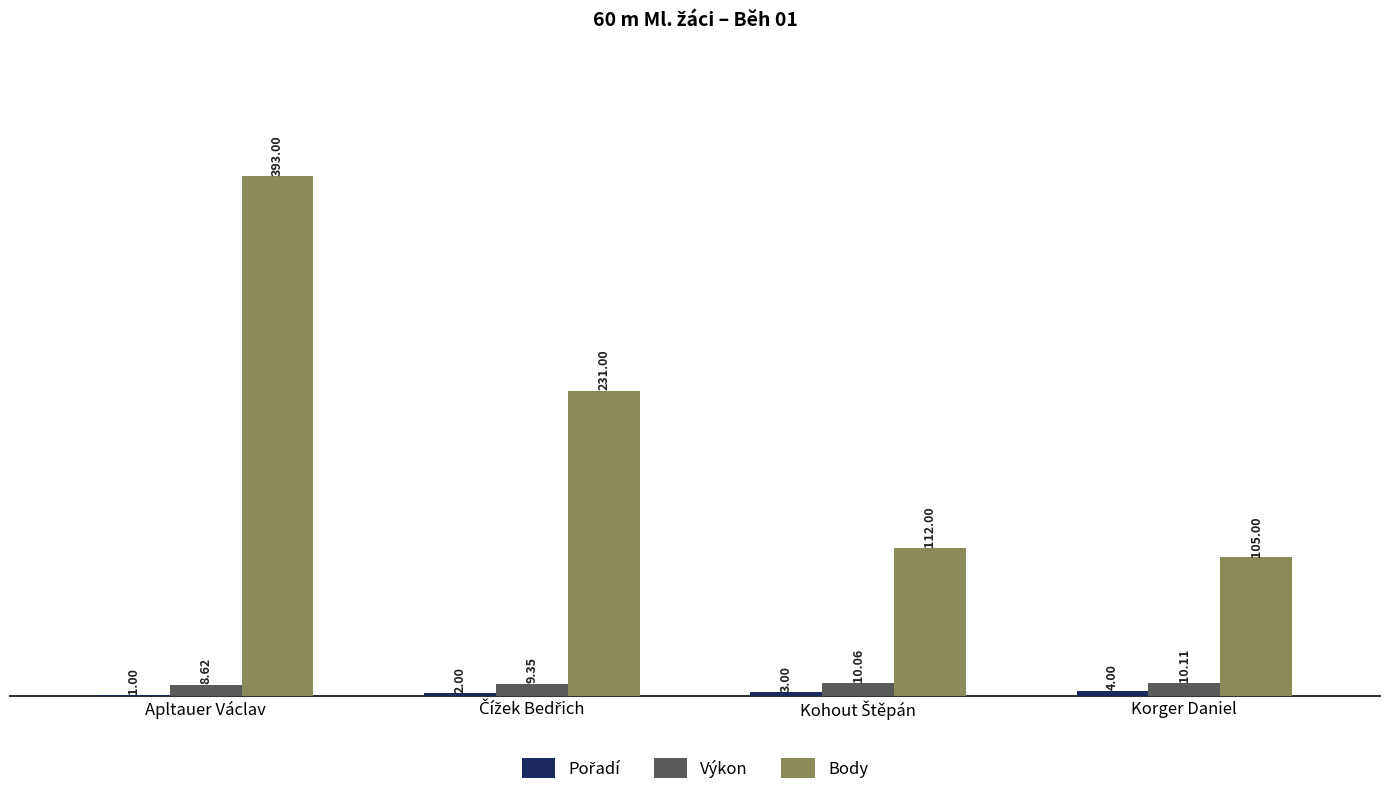

At which category is the sum across all series the highest?

Apltauer Václav